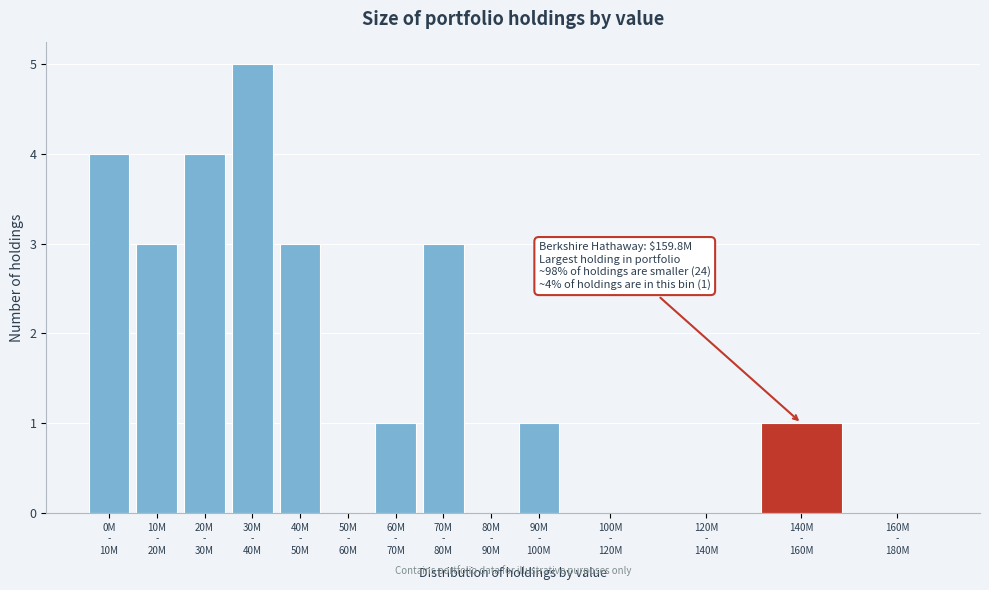

What is the sum of all values?

25